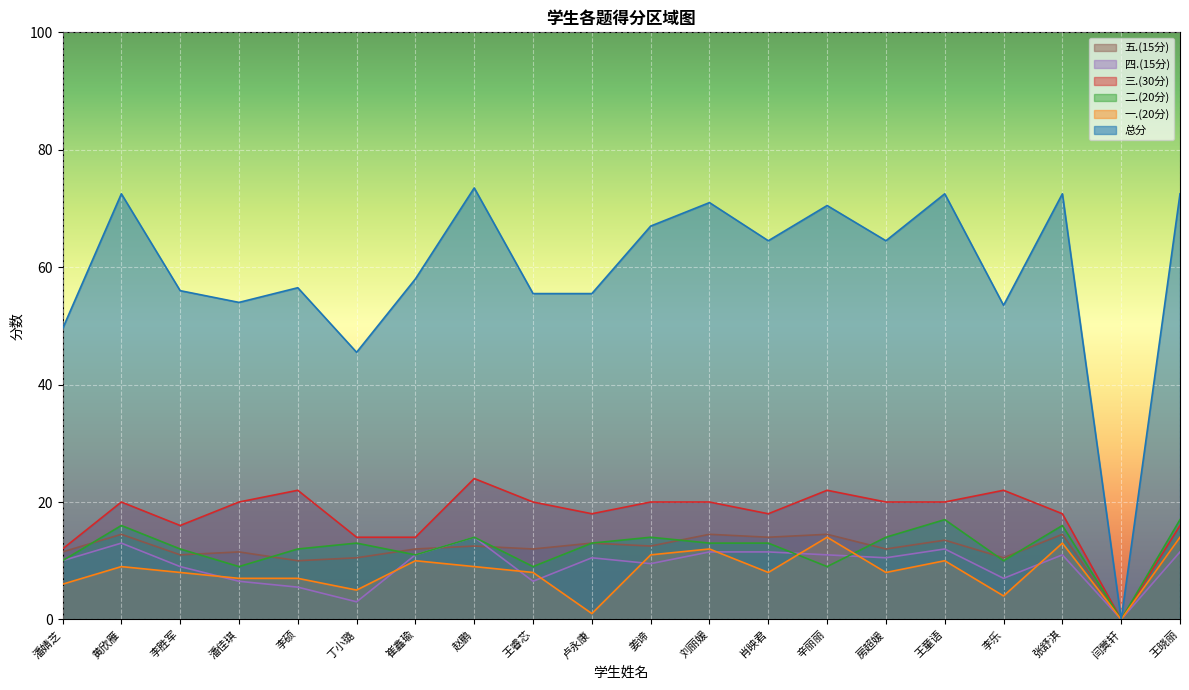

Rank the categories by 四.(15分) value from highest to lowest.

赵鹏, 黄欣雁, 王童语, 刘丽媛, 肖映君, 王晓丽, 崔鑫瑜, 辛丽丽, 张舒淇, 卢永康, 房超媛, 潘婧芝, 姜谛, 李胜军, 李乐, 潘佳琪, 王睿芯, 李硕, 丁小璐, 闫蓂轩